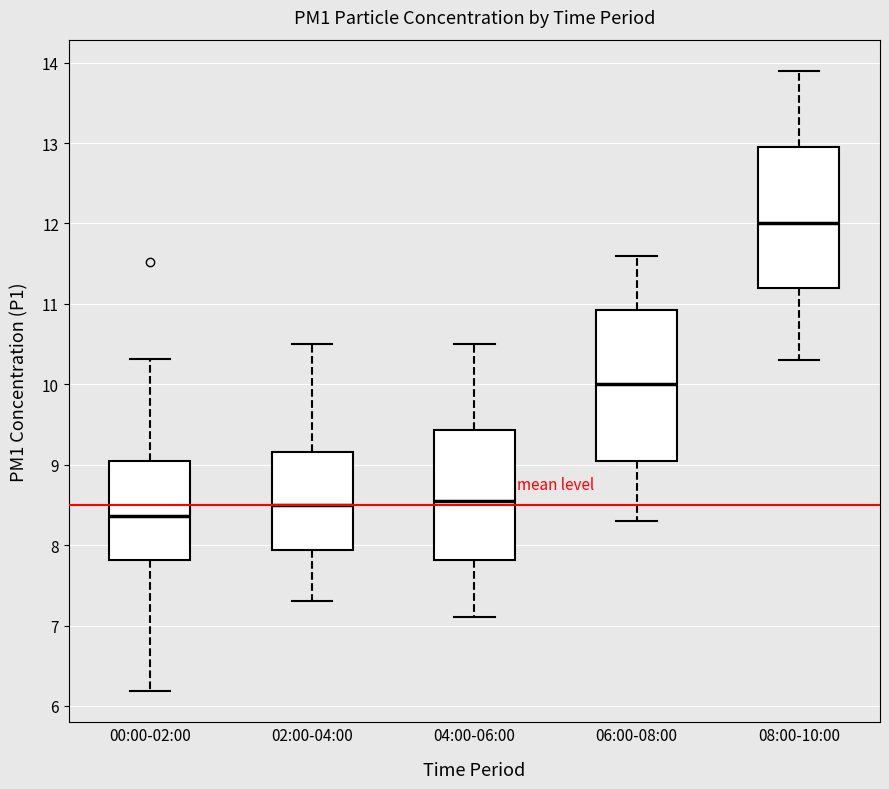

Which box's median line is the highest?

08:00-10:00